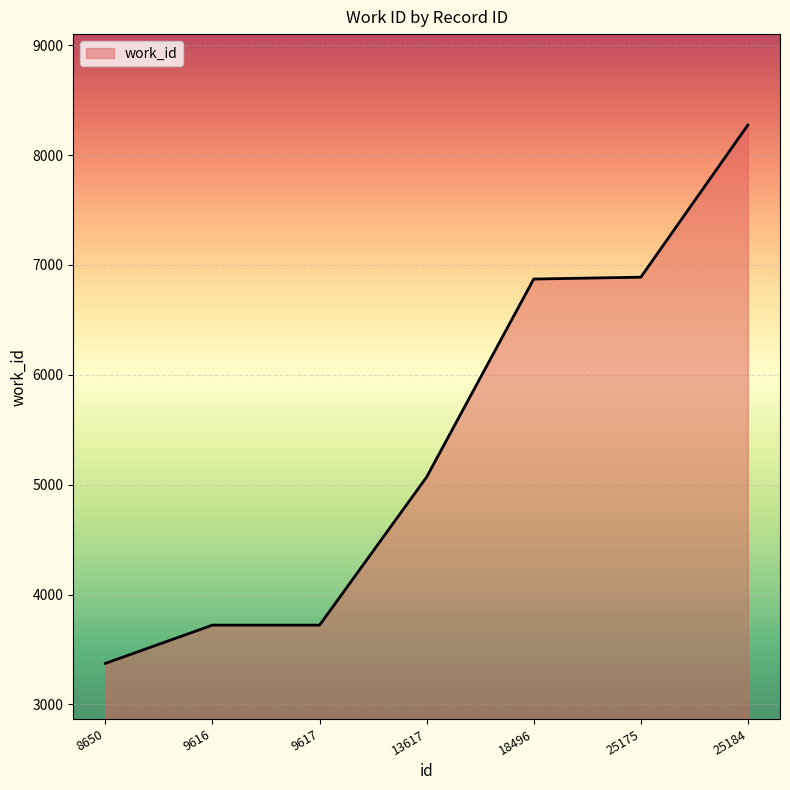

True or false: there are more than 1 points higher than both neighbors.

False